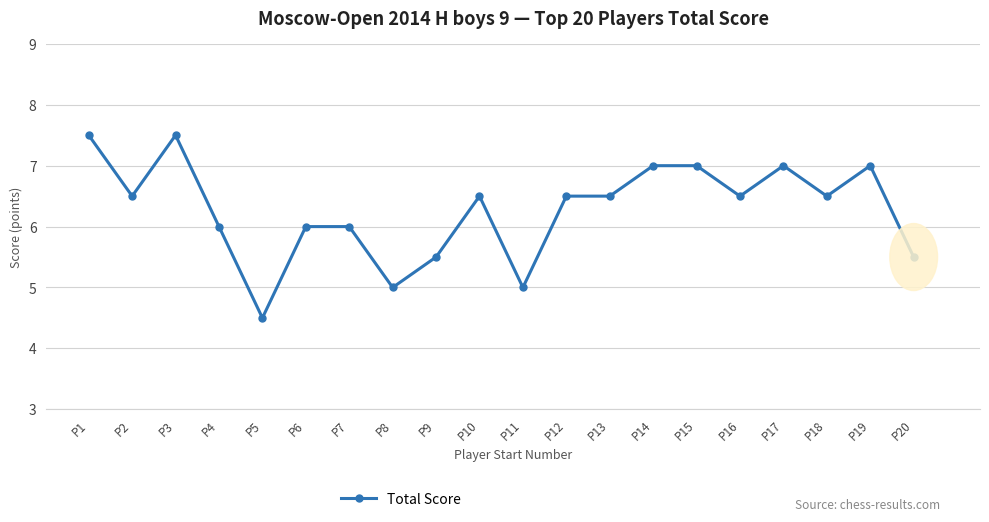

What is the greatest value displayed?

7.5